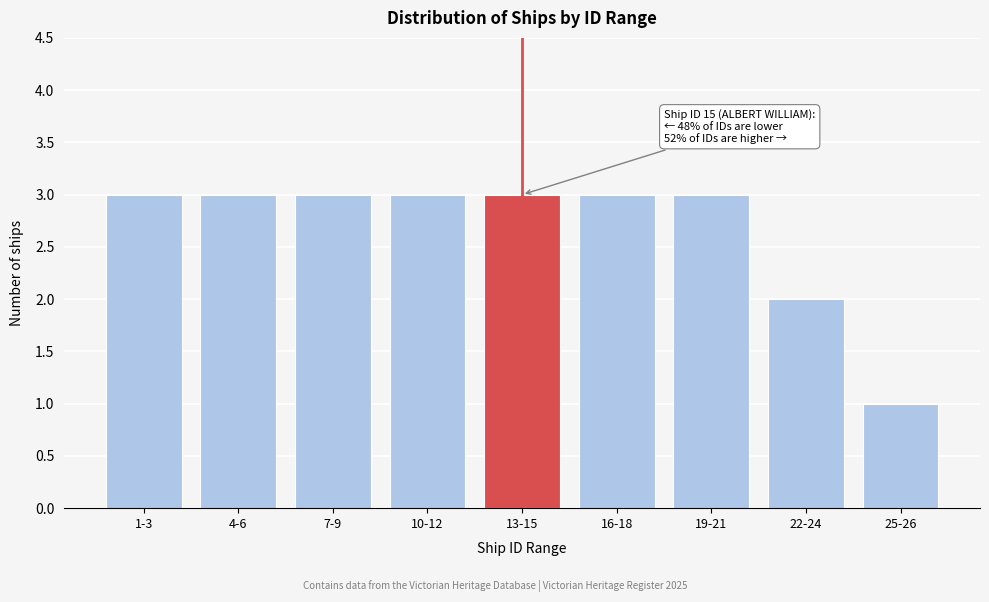

Reading left to right, extract all data points from this chart.

3	3	3	3	3	3	3	2	1